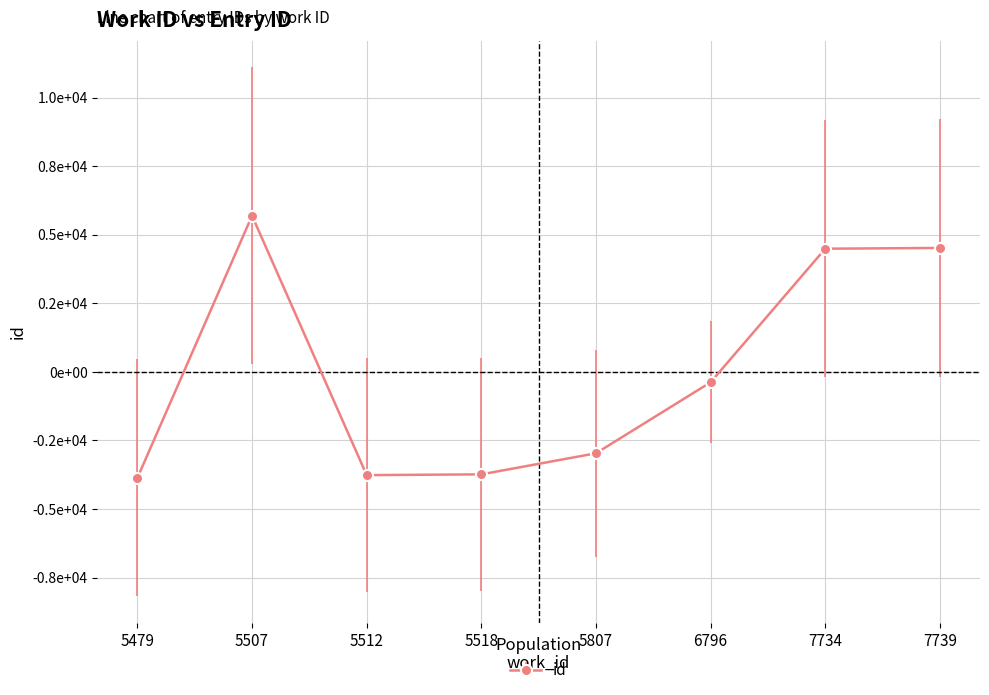

Is this an area chart (filled region under the line)?

No